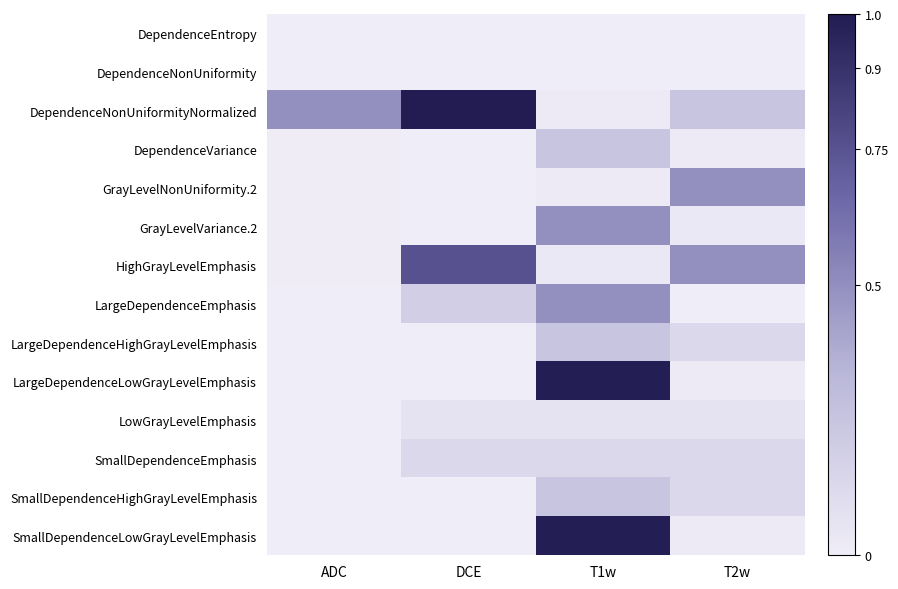

At which category is the sum across all series the highest?

T1w